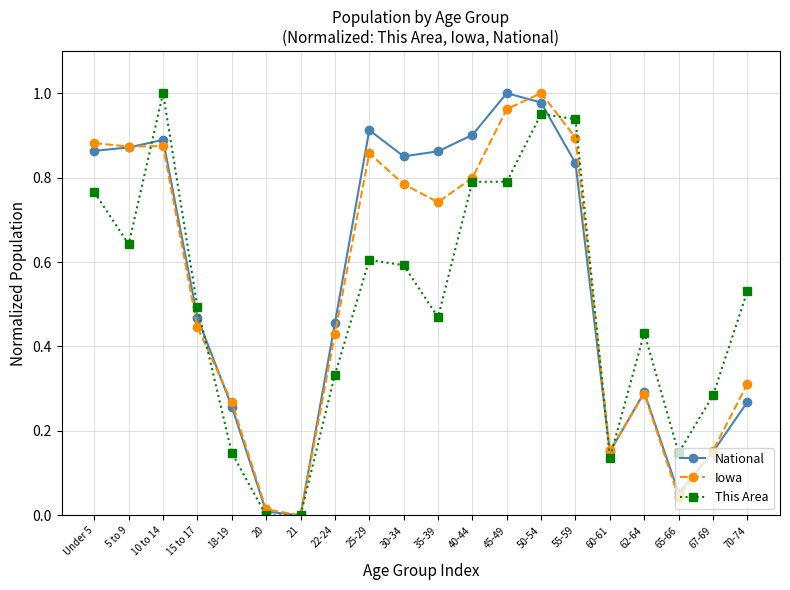

What is the label of the 13th point from the left?

45-49